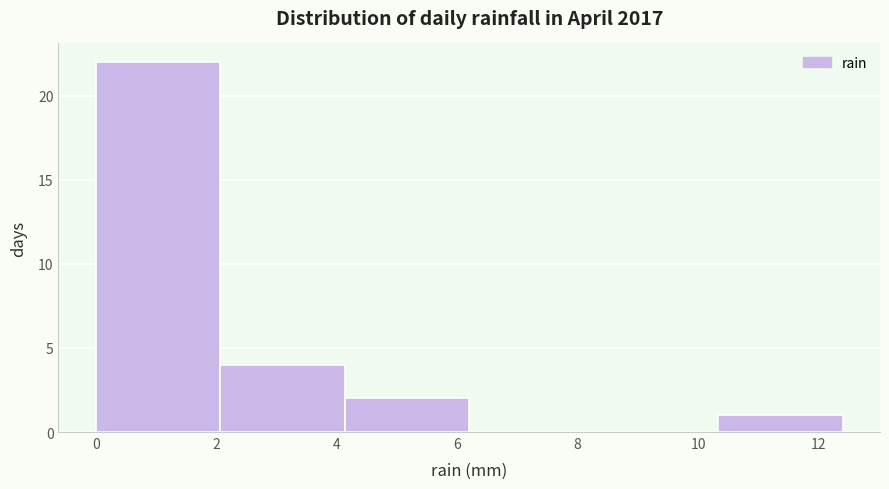

Over which range of the x-axis is the bar tallest?

0.0 to 2.0